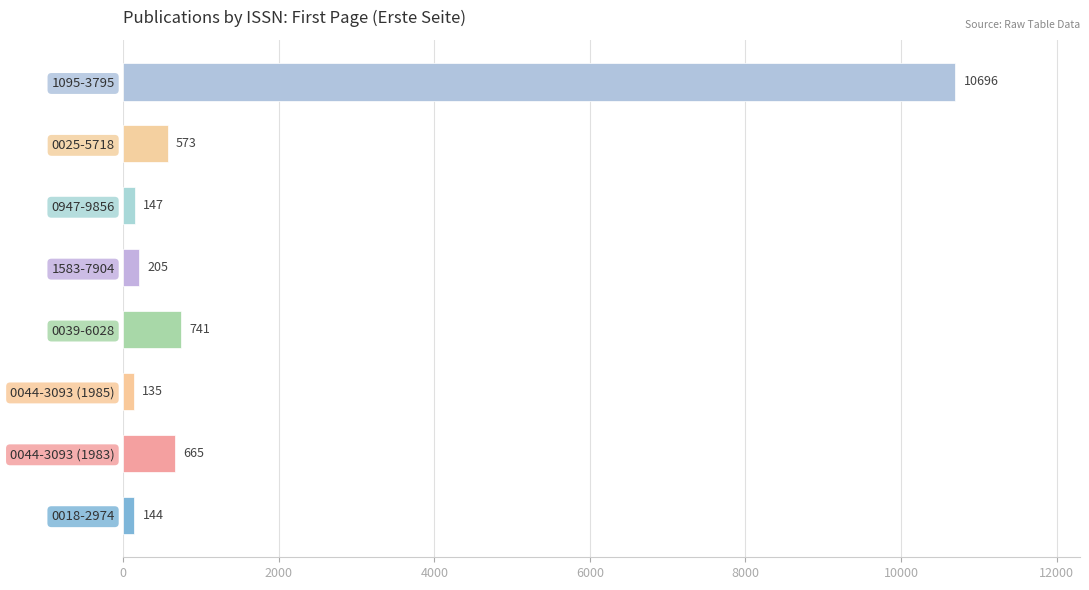

What is the average value?

1663